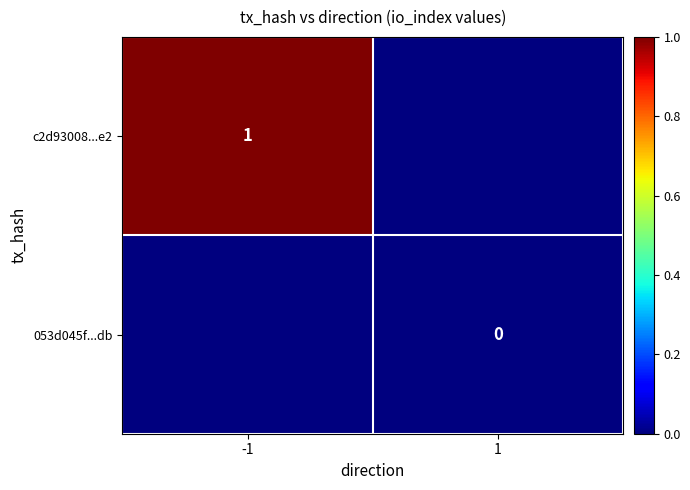

At how many categories does at least one series exceed 0?

1